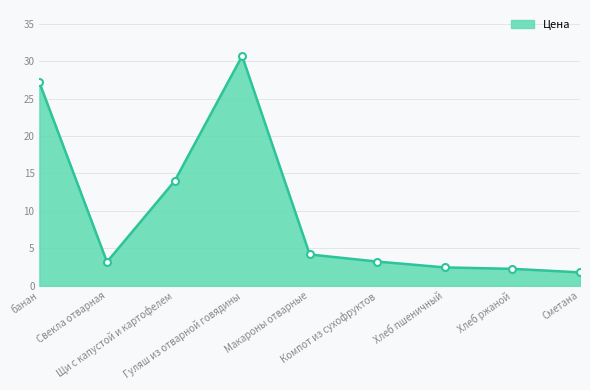

What is the difference between the maximum and minimum values?

28.9